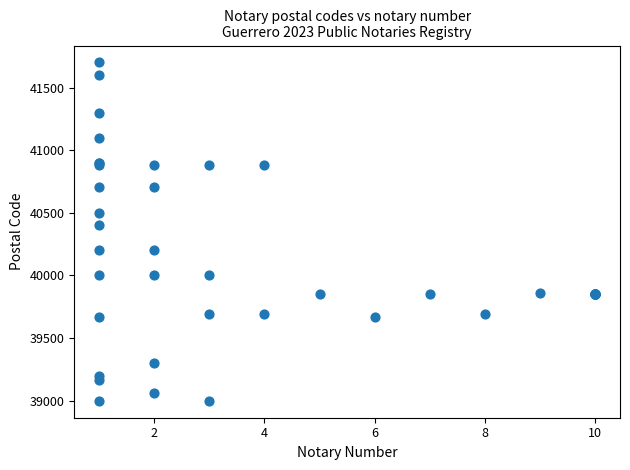

What Y value in the scatter plot is closest to 40350?

40400